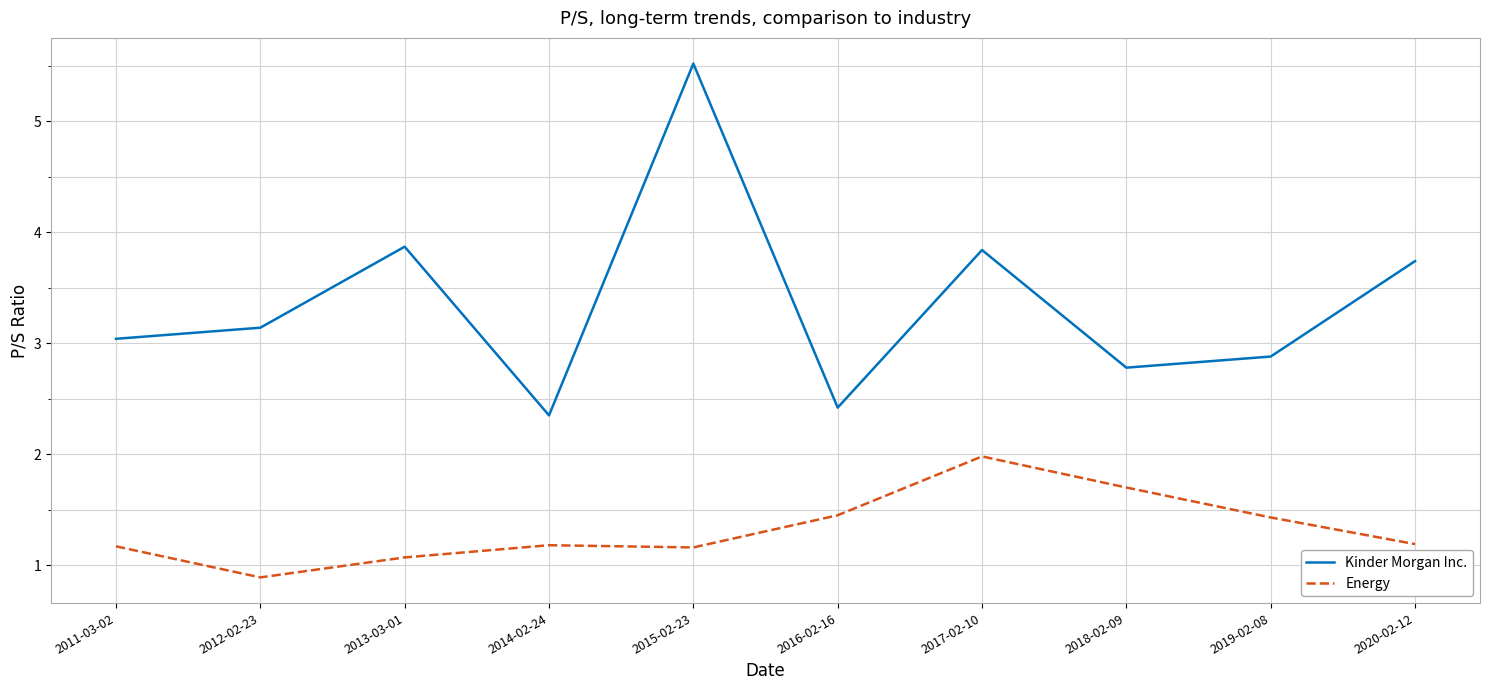

Between 2016-02-16 and 2019-02-08, which series saw the biggest shift?

Kinder Morgan Inc.